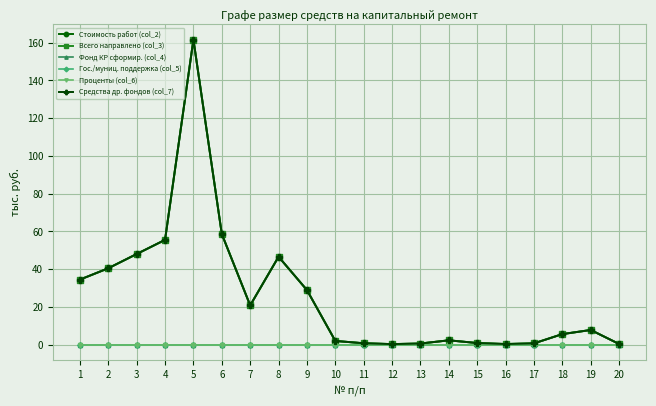

Is this an area chart (filled region under the line)?

No